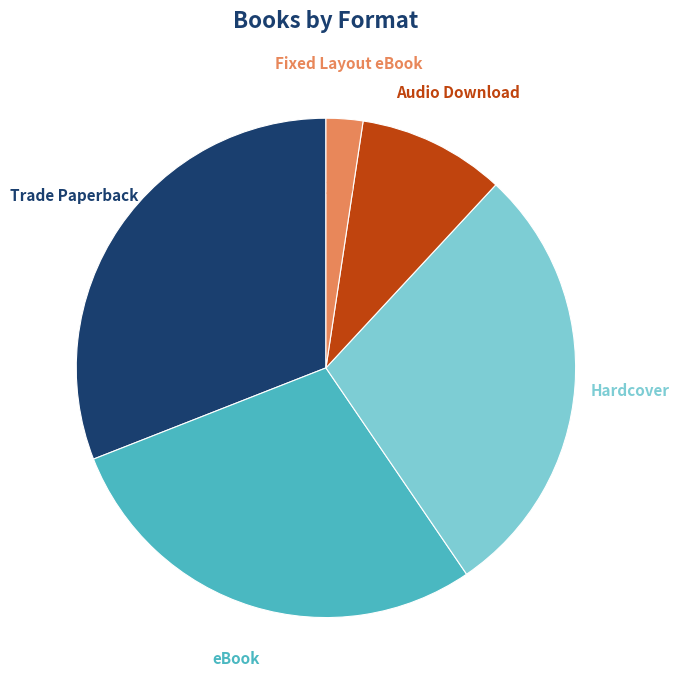

True or false: eBook accounts for 29% of the total.

True